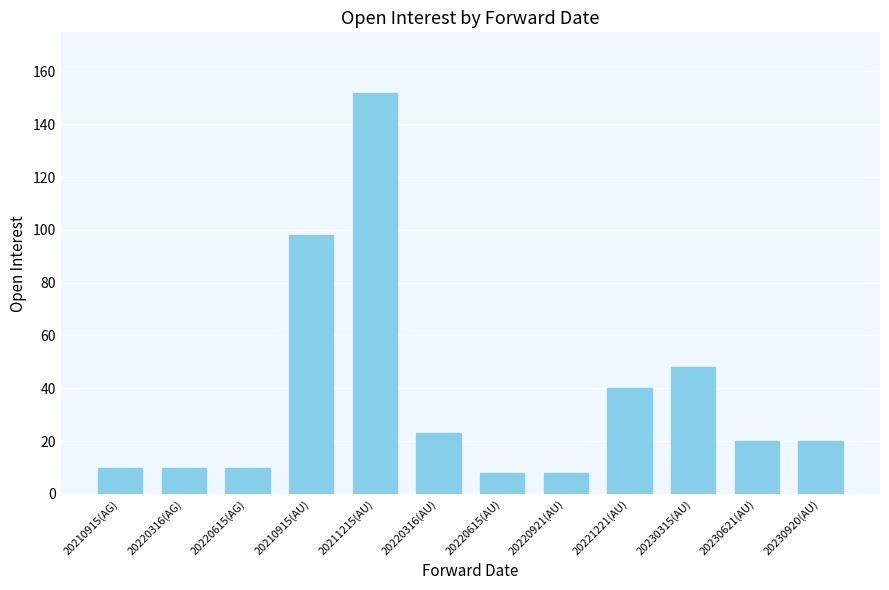

True or false: the data shows 65 at 20210915(AU).

False